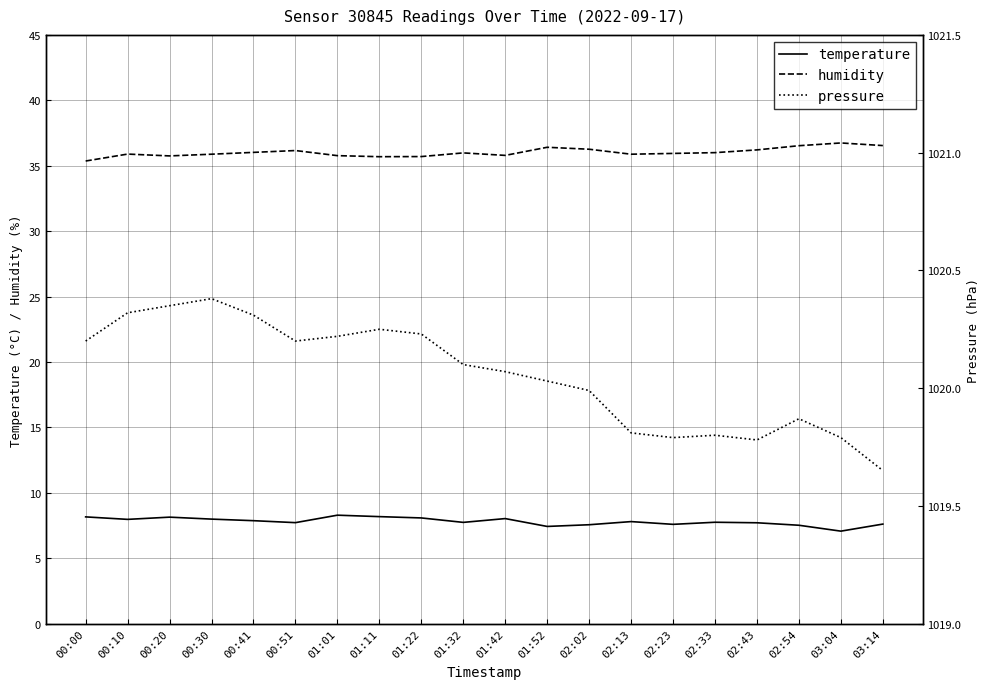

What is the spread (max minus min) of values at 01:22?

1012.1